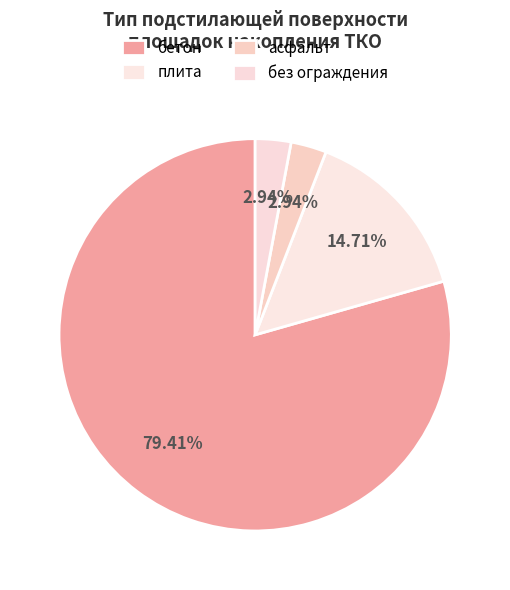

True or false: асфальт accounts for 3% of the total.

True